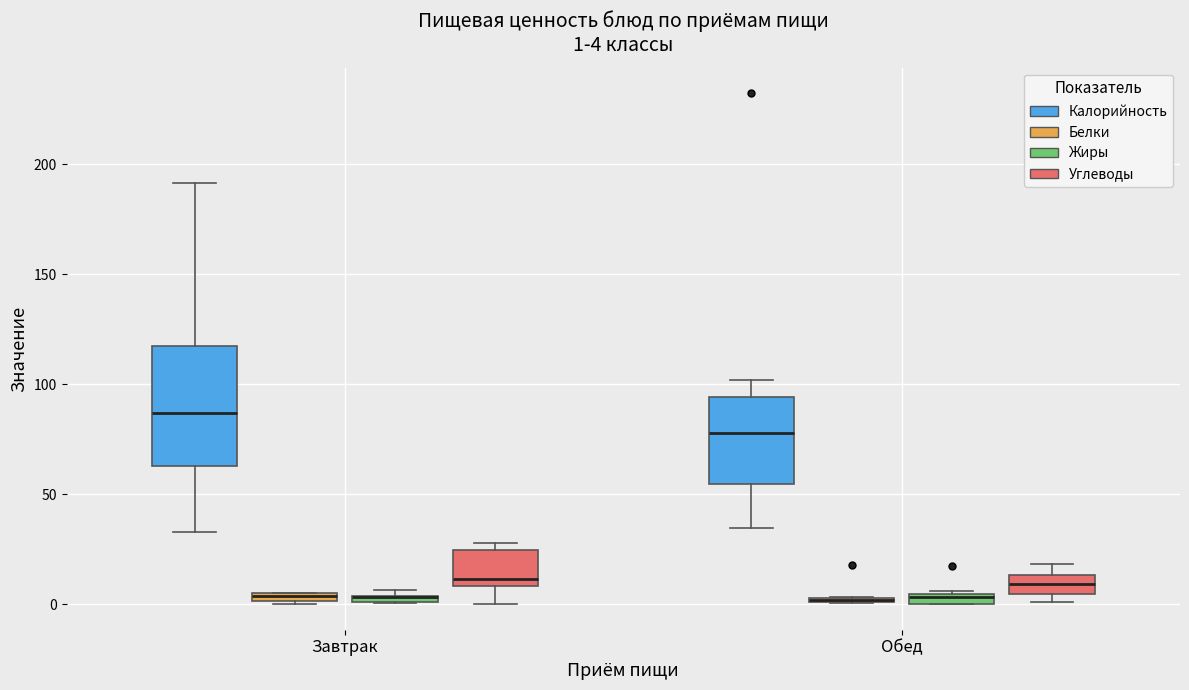

Comparing the boxes themselves (not the whiskers), which one is the tallest?

Завтрак (Калорийность)